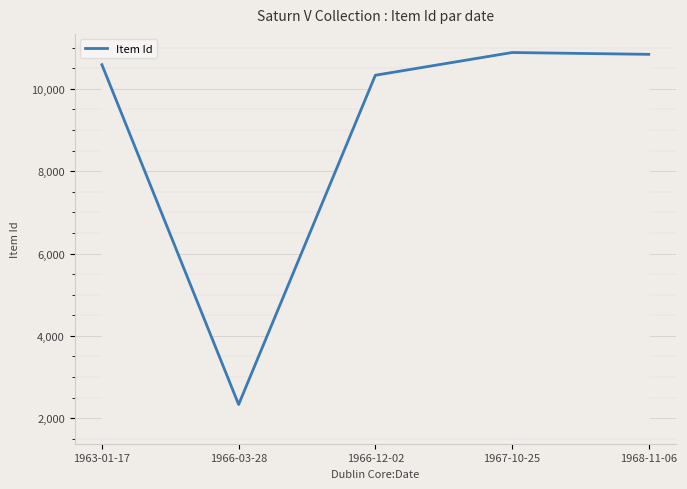

Approximately how many times larger is the value at 1966-12-02 compared to 1967-10-25?

0.9